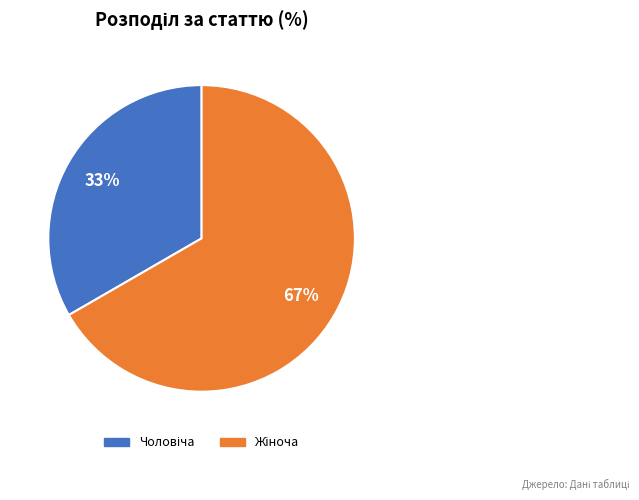

To the nearest percent, what is the average slice percentage?

50%